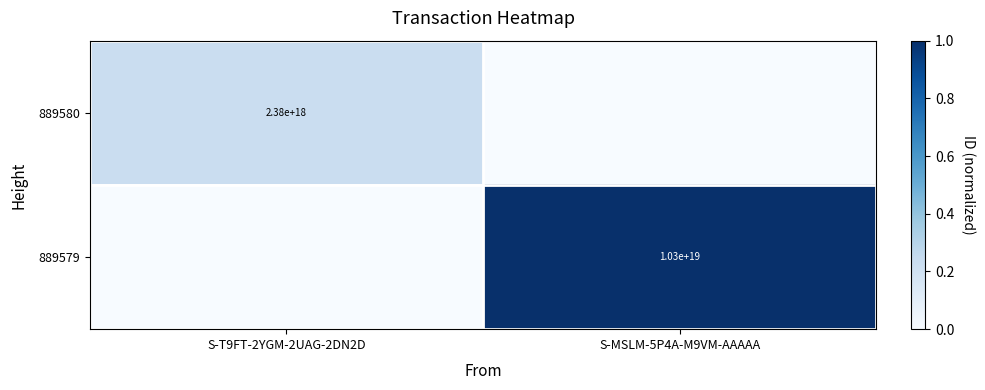

The value of 889579 at S-MSLM-5P4A-M9VM-AAAAA is 14670762444837646336. True or false?

False